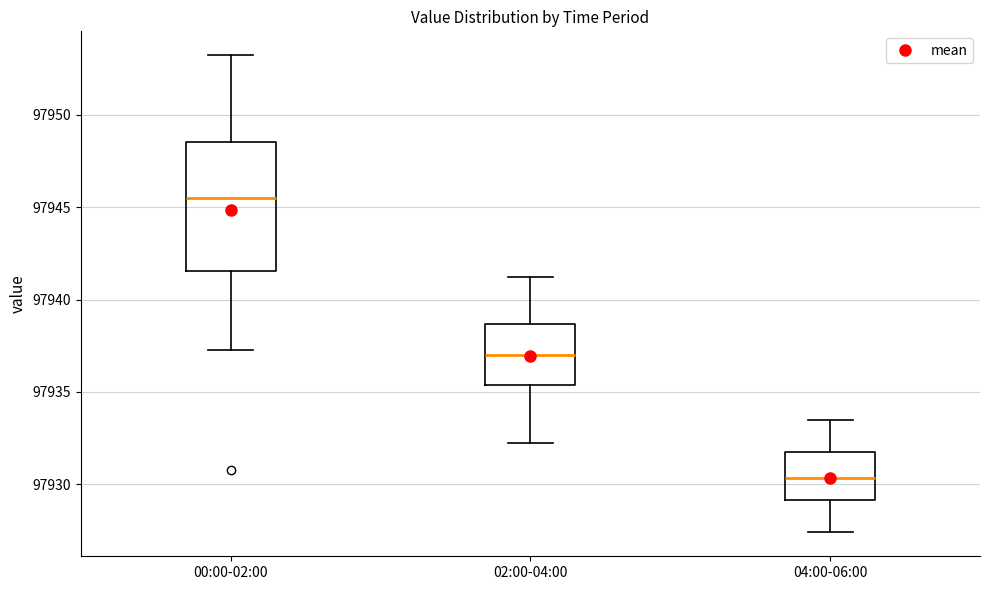

Reading left to right, read every box against the y-axis: the position of its median line, the range the box covers, and the ends of its whiskers. The values are not printed on the chart, so give them approximately, as read against the axis.

00:00-02:00: median 97945.5, box 97941.5 to 97948.5, whiskers 97937.5 to 97953.0
02:00-04:00: median 97937.0, box 97935.5 to 97938.5, whiskers 97932.5 to 97941.0
04:00-06:00: median 97930.5, box 97929.0 to 97931.5, whiskers 97927.5 to 97933.5